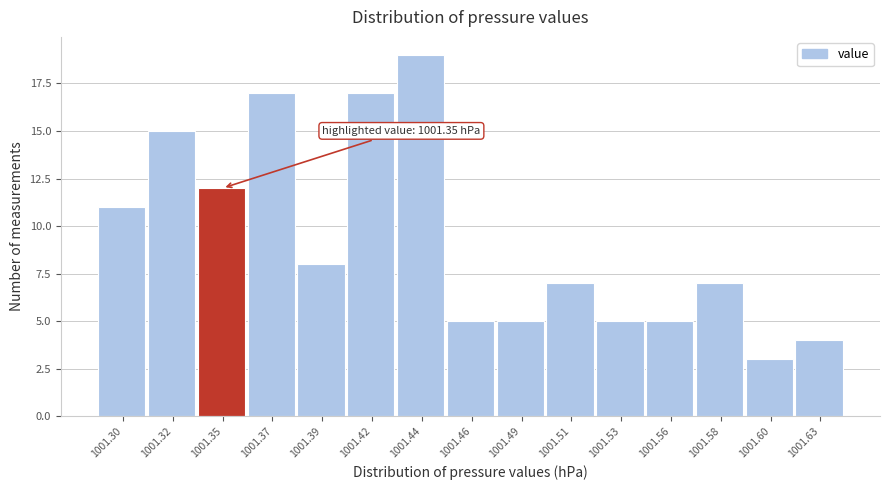

Reading left to right, list all the values displayed in this chart.

11	15	12	17	8	17	19	5	5	7	5	5	7	3	4